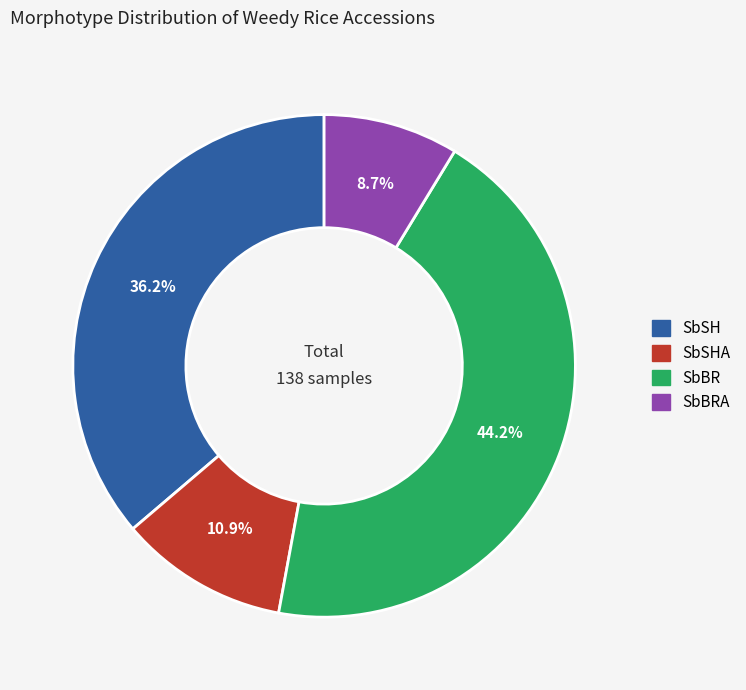

Does any single category account for the majority?

No